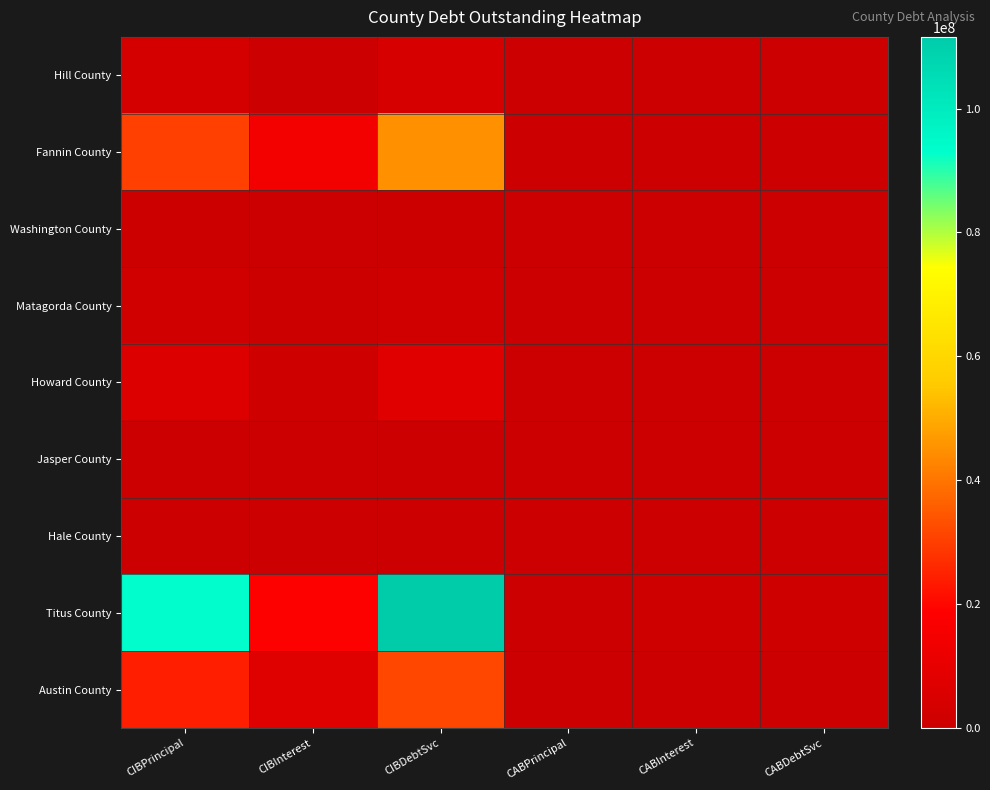

Which series has the largest total across all categories?

Titus County